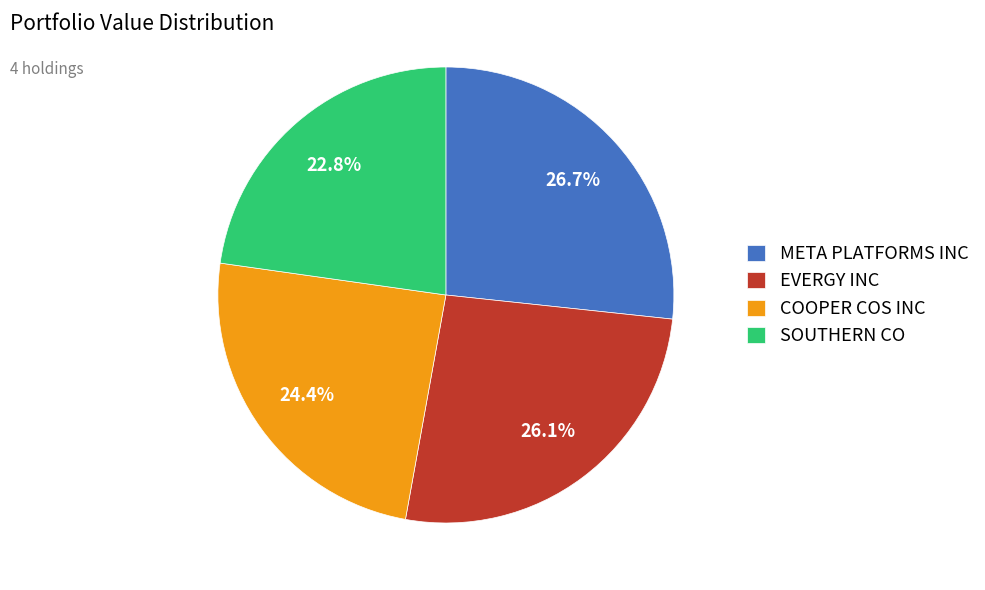

What percentage is the EVERGY INC slice, to the nearest percent?

26%